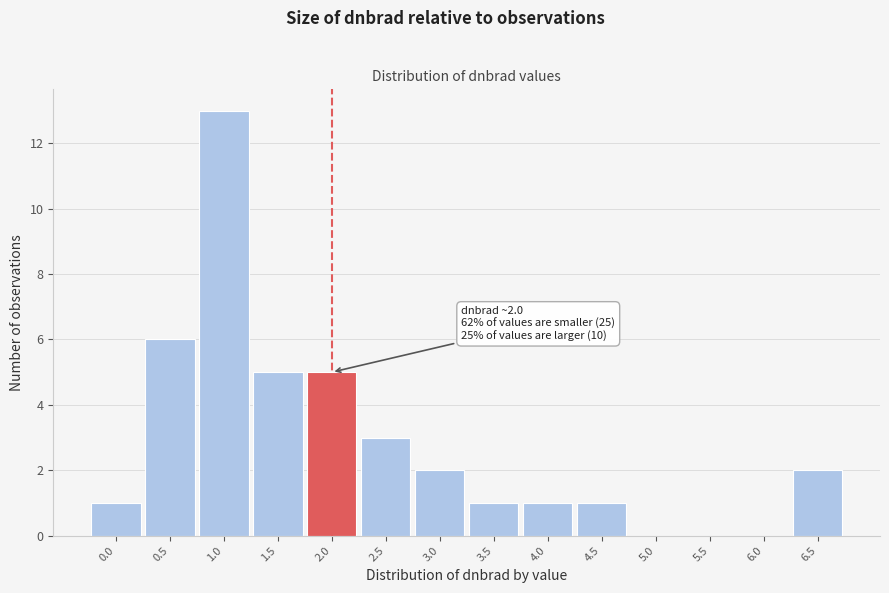

Reading left to right, transcribe all the data shown in this chart.

0.0=1	0.5=6	1.0=13	1.5=5	2.0=5	2.5=3	3.0=2	3.5=1	4.0=1	4.5=1	5.0=0	5.5=0	6.0=0	6.5=2